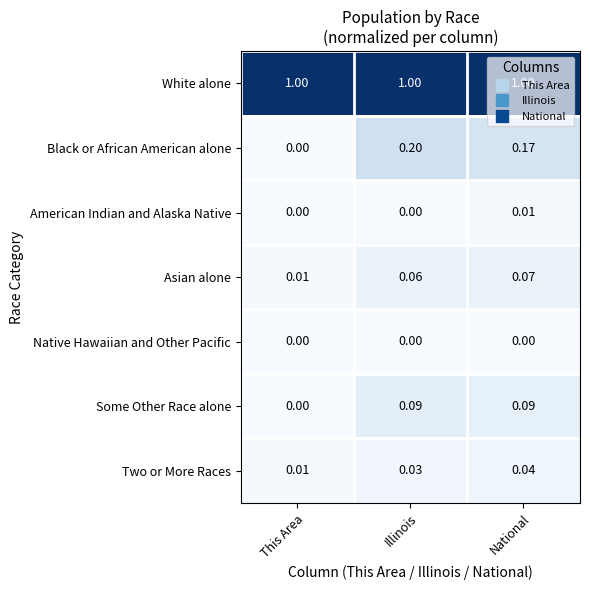

Count the number of categories in the chart.

3